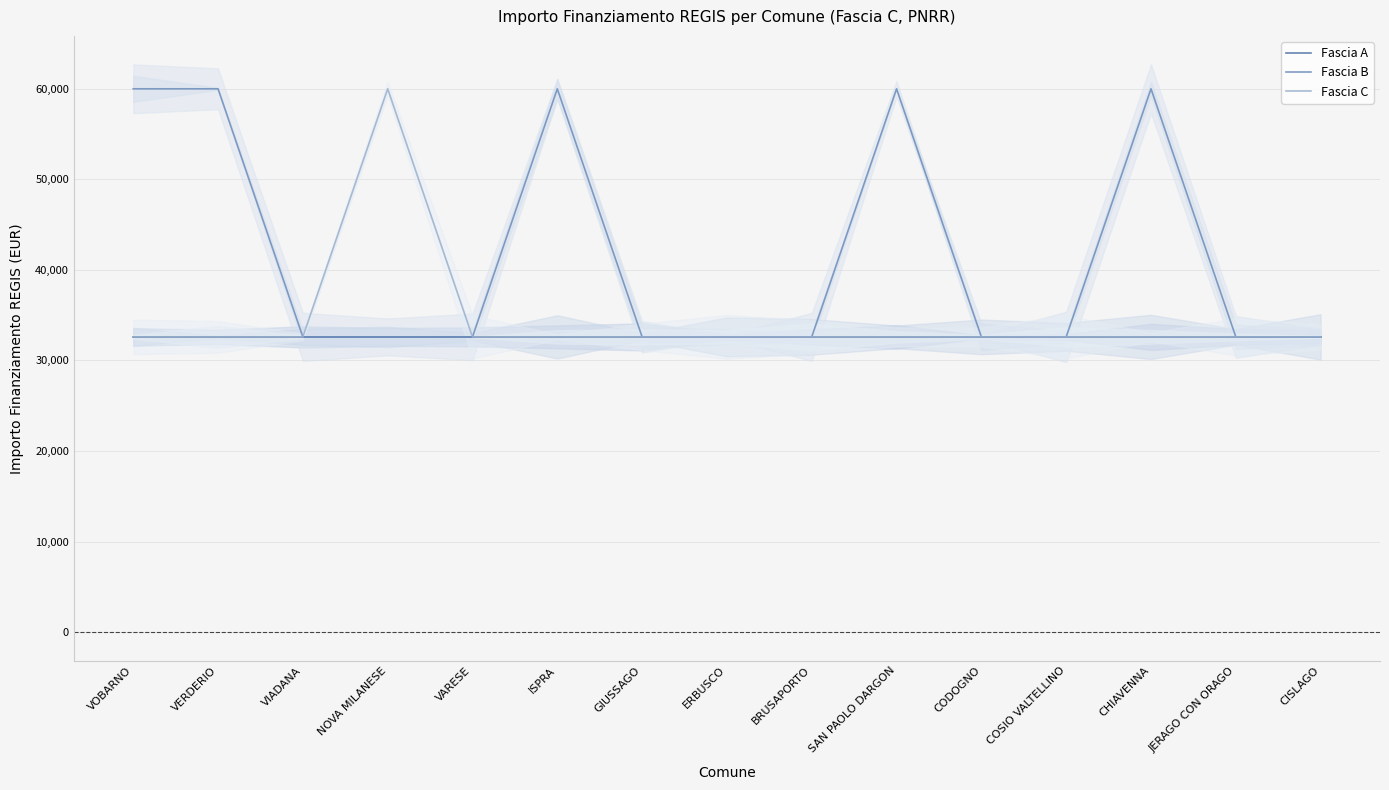

True or false: Fascia A and Fascia B intersect in this chart.

False